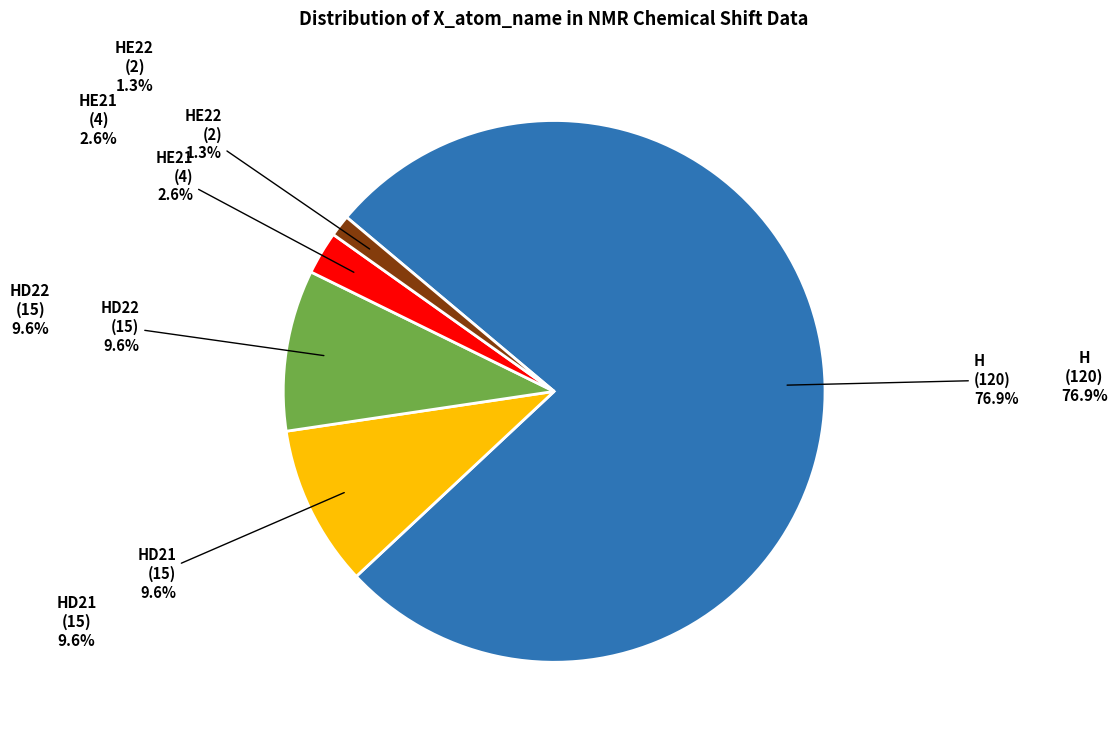

Rank the categories by value from highest to lowest.

H, HD21, HD22, HE21, HE22